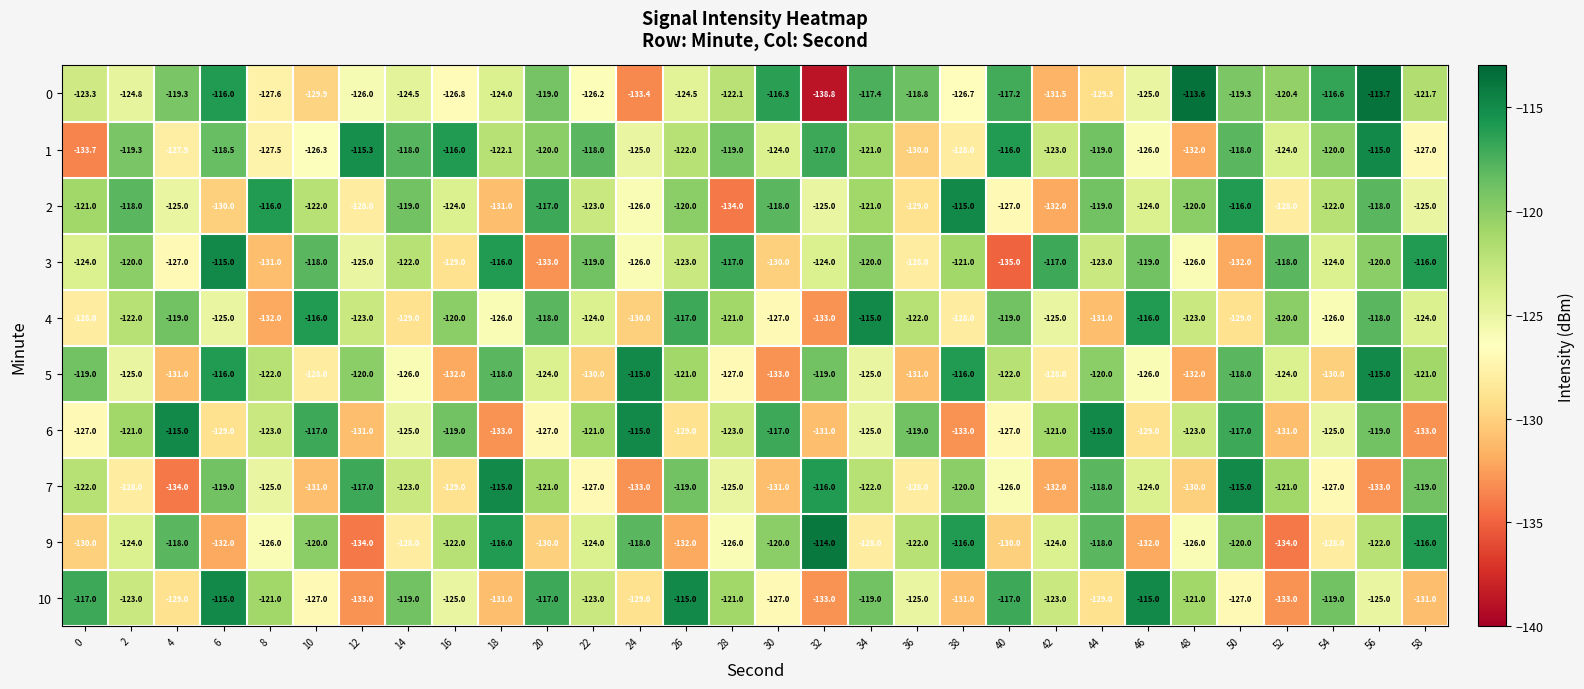

What is the lowest value of the 9 series?

-134.0